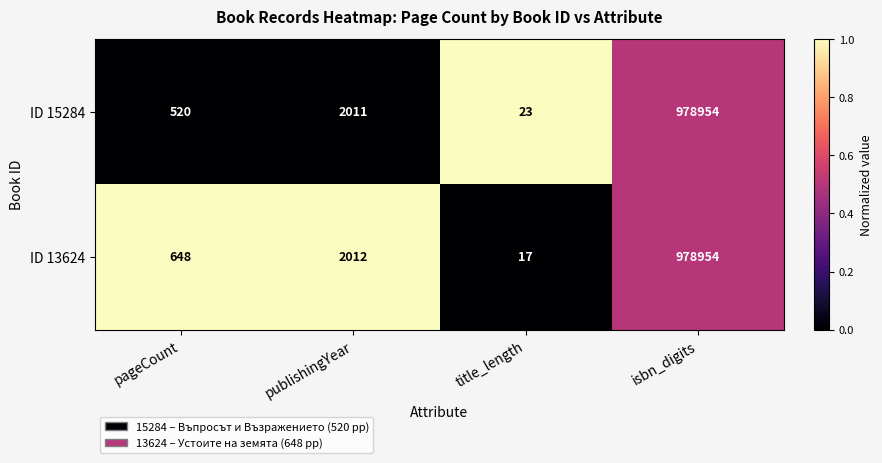

What is the maximum value shown in the chart?

978954